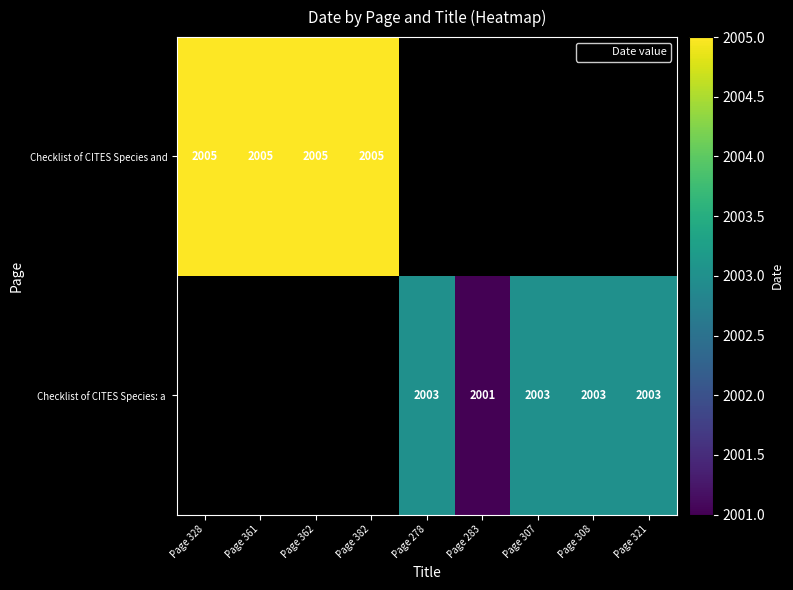

Rank the series by their maximum value, from lowest to highest.

Checklist of CITES Species and, Checklist of CITES Species: a